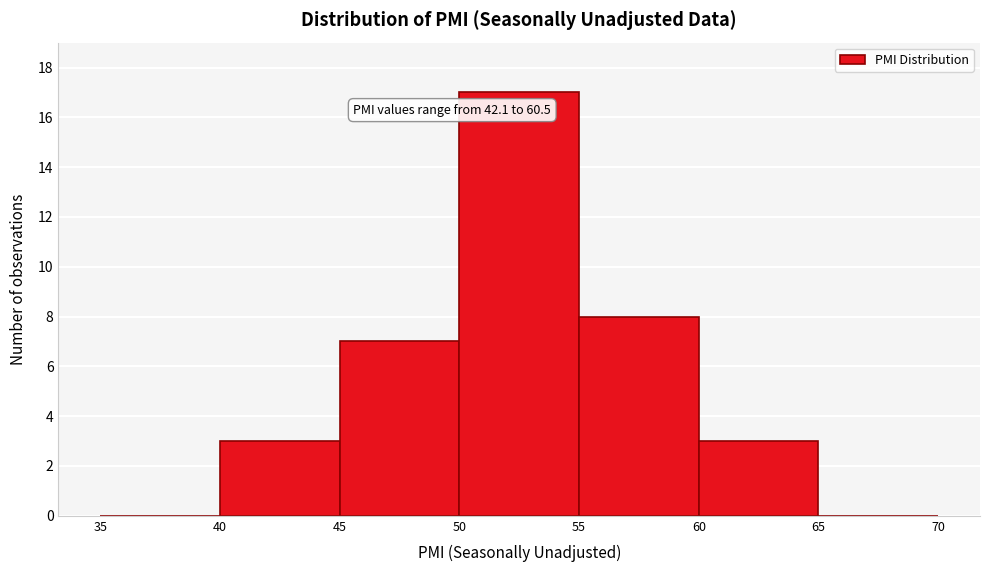

Which range on the x-axis has the tallest bar?

50 to 55